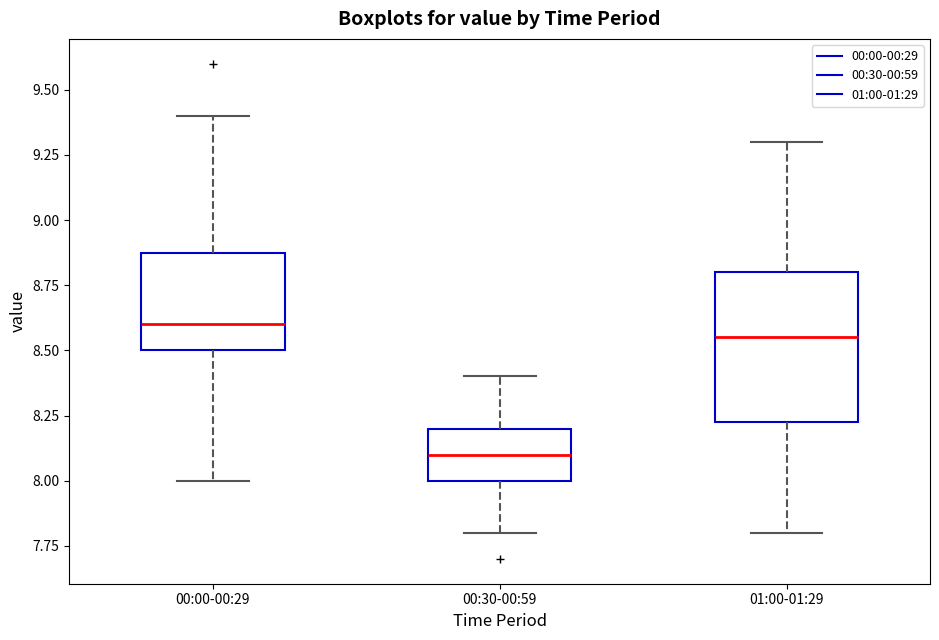

Reading left to right, transcribe this box plot: for each box, give where its median line is, the range the box spans, and where its two whiskers end, as read against the y-axis. The values are not printed on the chart, so give them approximately, as read against the axis.

00:00-00:29: median 8.60, box 8.50 to 8.90, whiskers 8.00 to 9.40
00:30-00:59: median 8.10, box 8.00 to 8.20, whiskers 7.80 to 8.40
01:00-01:29: median 8.55, box 8.25 to 8.80, whiskers 7.80 to 9.30